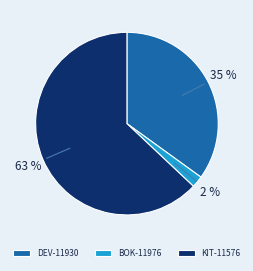

To the nearest percent, what portion does BOK-11976 represent?

2%